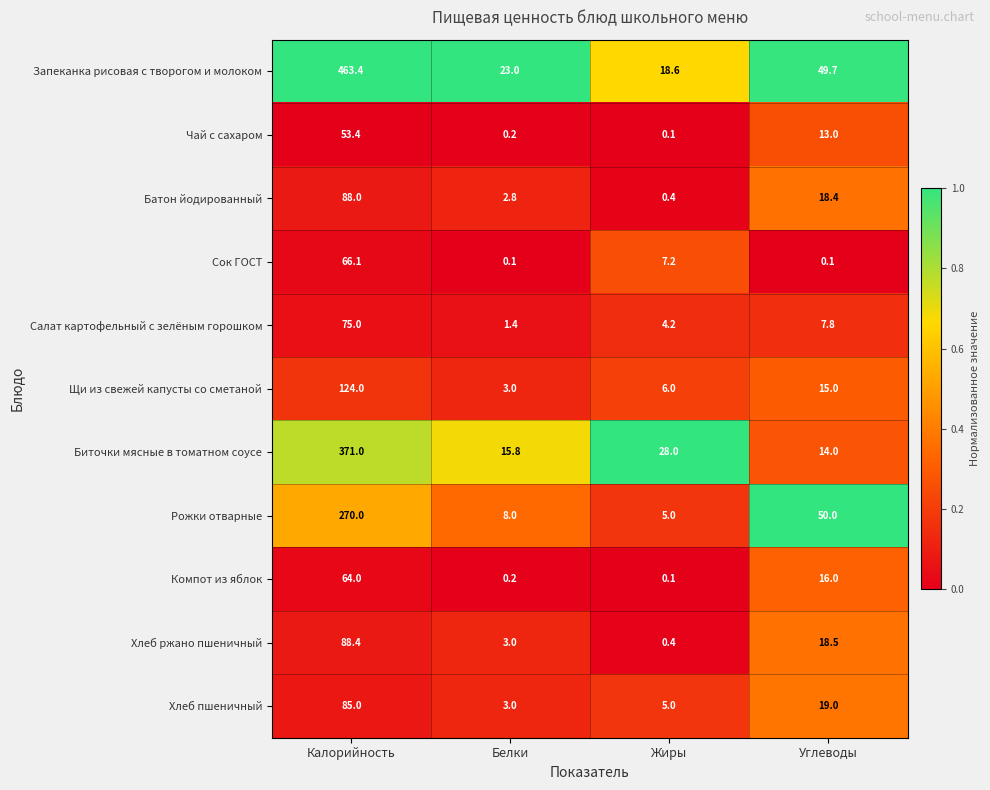

What is the difference between the second highest and minimum values in the Салат картофельный с зелёным горошком series?

6.4